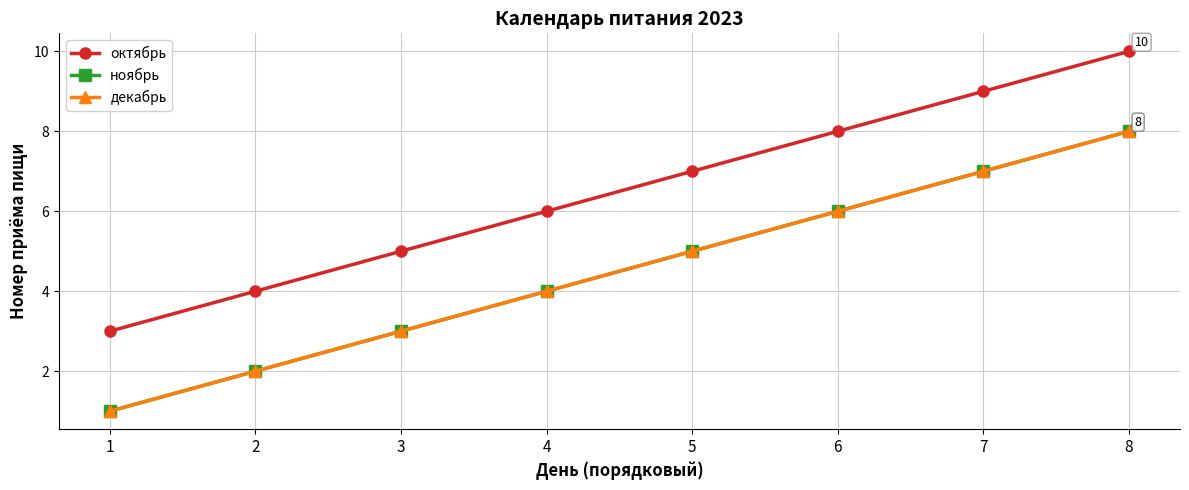

What is the value of the ноябрь point at the 4th from the left?

4